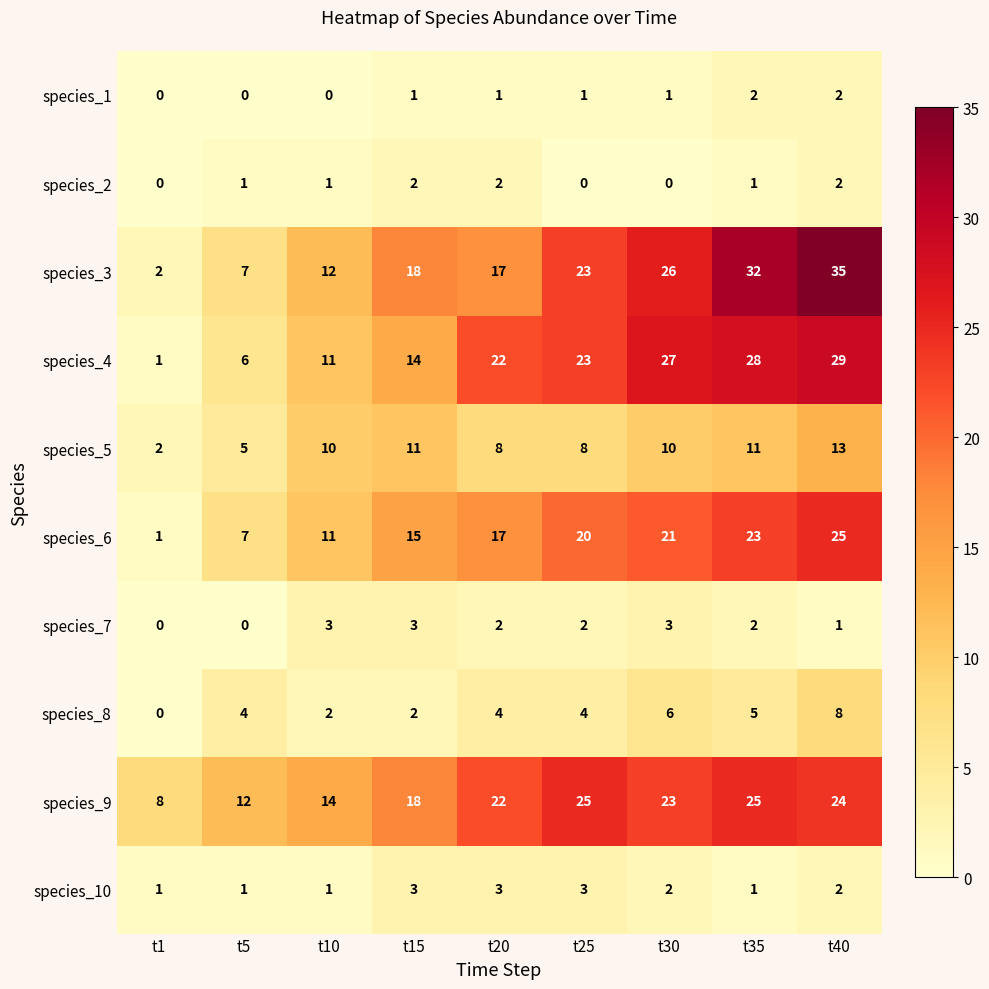

At which category does the chart reach its peak across all series?

t40